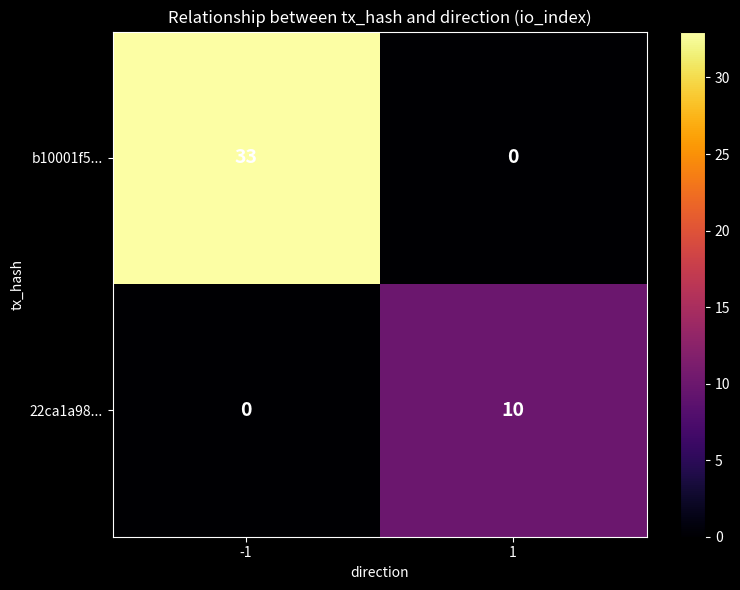

Count the number of data series in this chart.

2